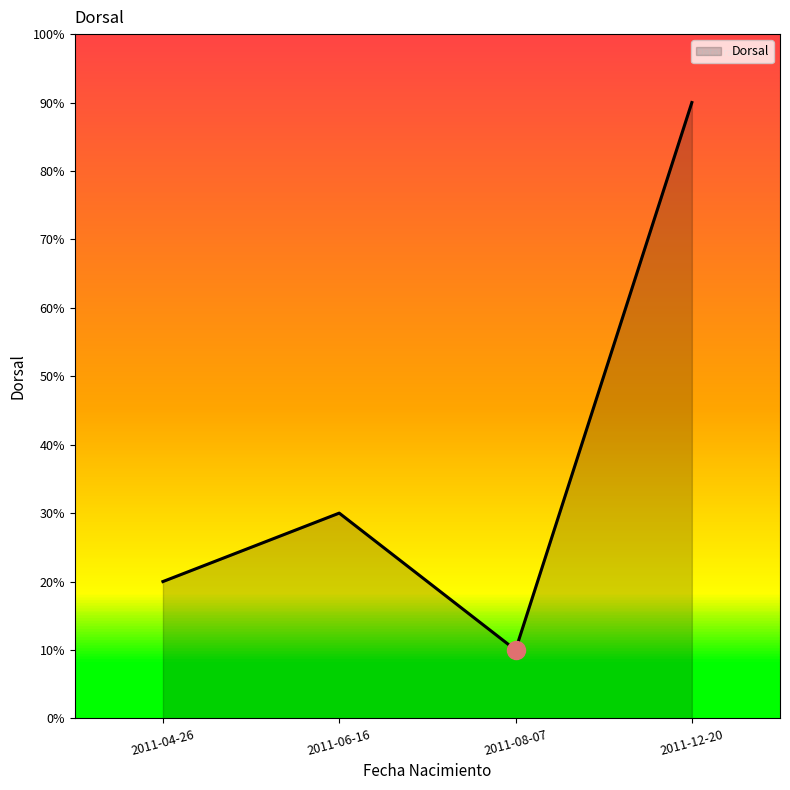

Does the chart have visible grid lines?

No